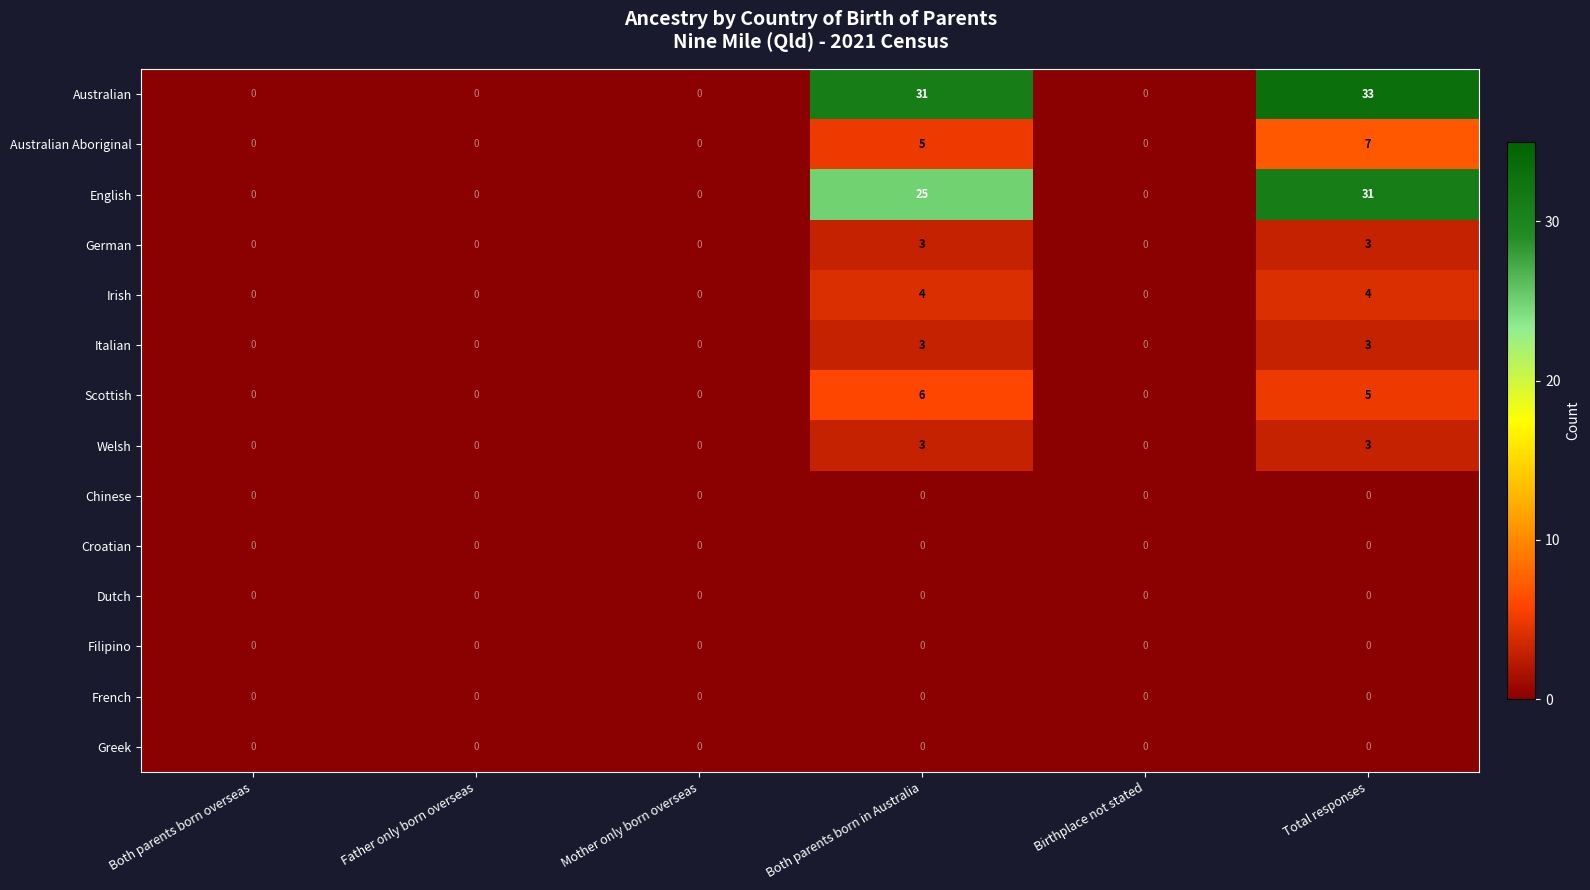

What is the approximate value of Australian at Total responses?

33